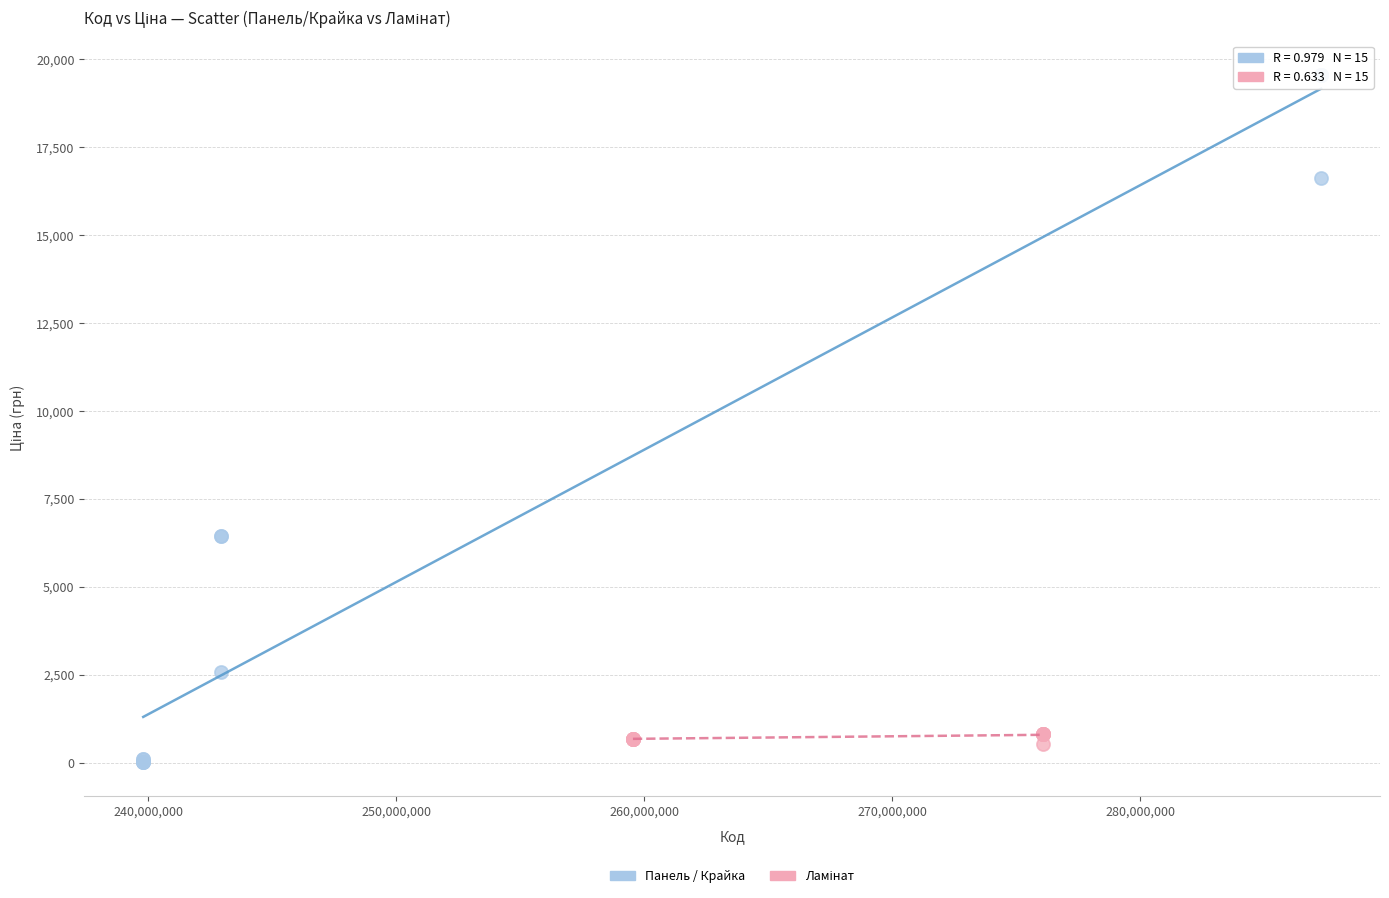

Which series contains the highest Y value?

Панель / Крайка